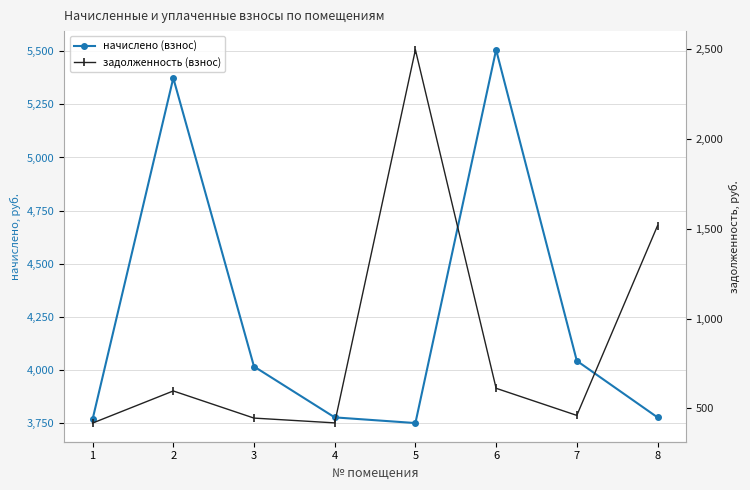

The задолженность (взнос) series shows 419.5 at 4. True or false?

True